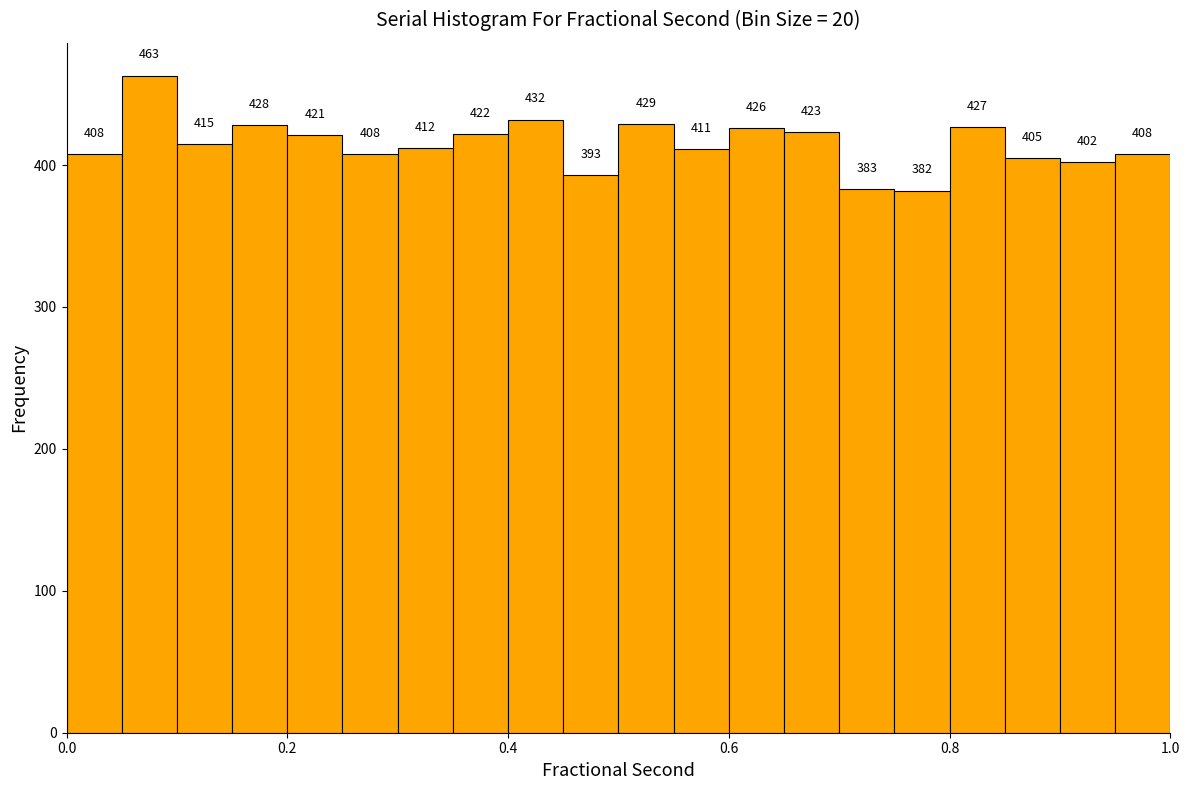

Read against the x-axis, roughly where is the centre of the tallest bar?

0.08